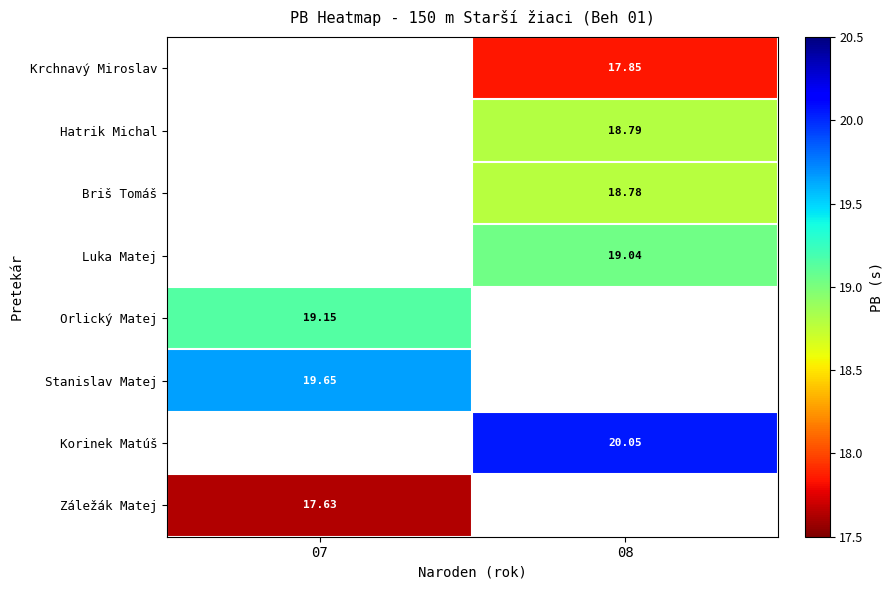

At which label is Stanislav Matej closest to 19?

07